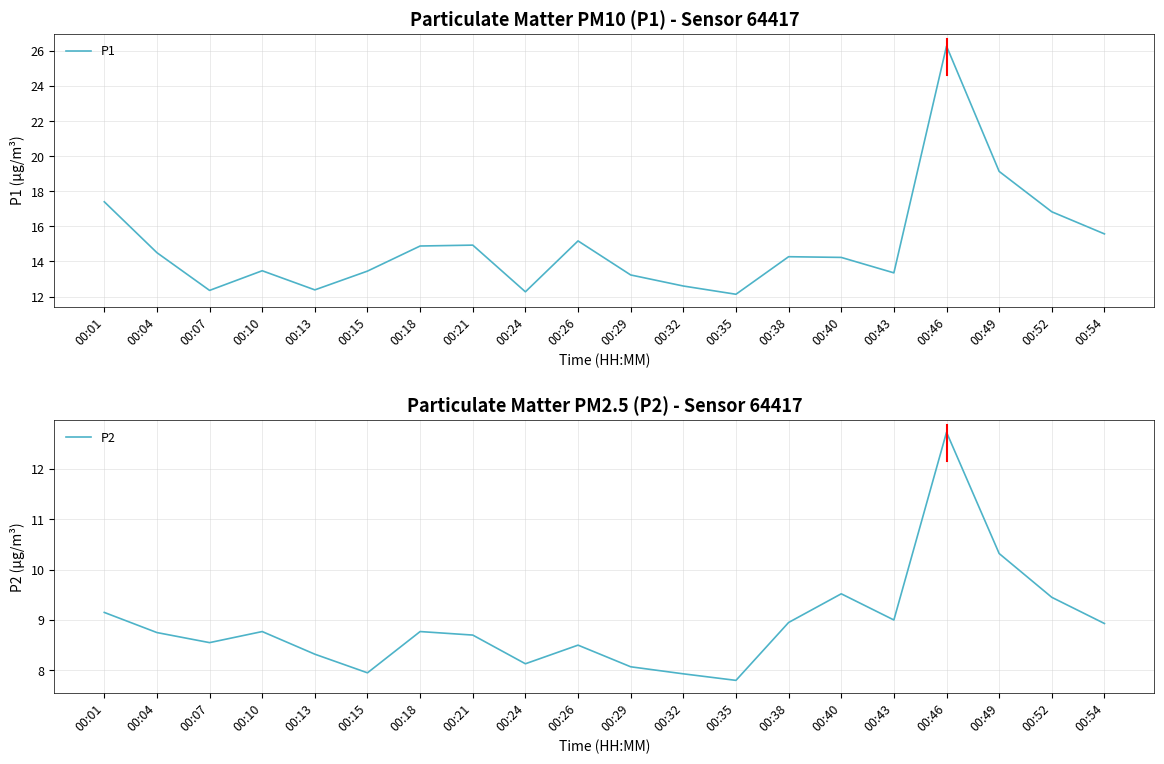

How many series are shown in this chart?

2